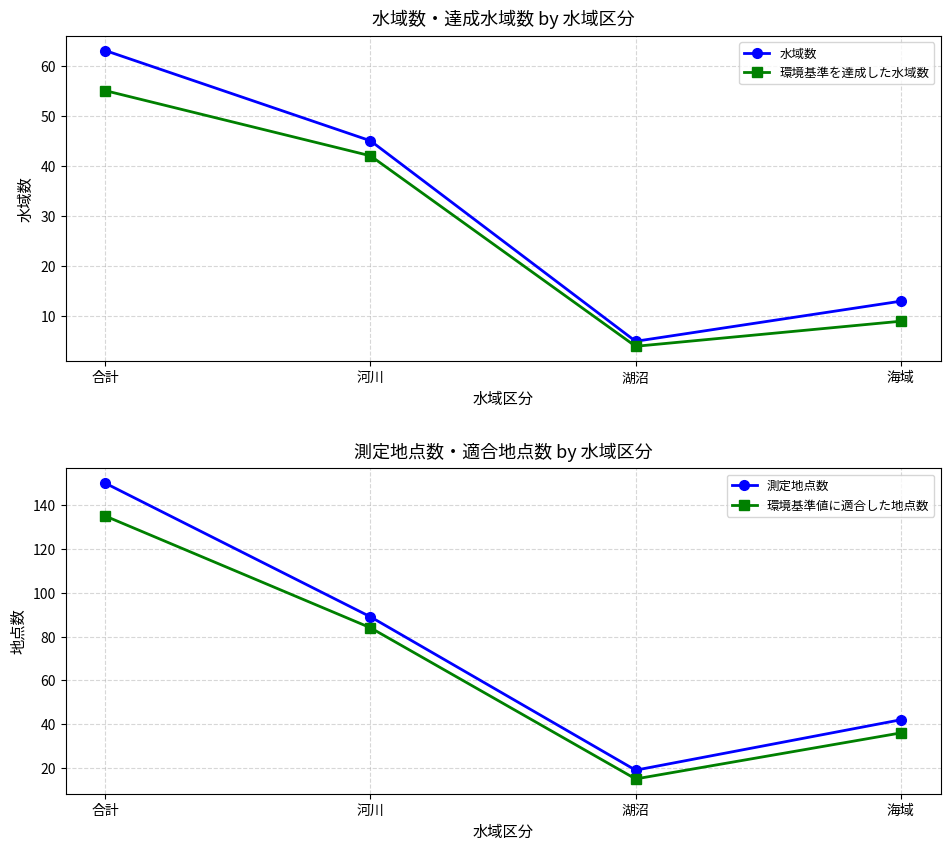

Reading left to right, what are all the values shown in this chart?

水域数: 63	45	5	13
環境基準を達成した水域数: 55	42	4	9
測定地点数: 150	89	19	42
環境基準値に適合した地点数: 135	84	15	36